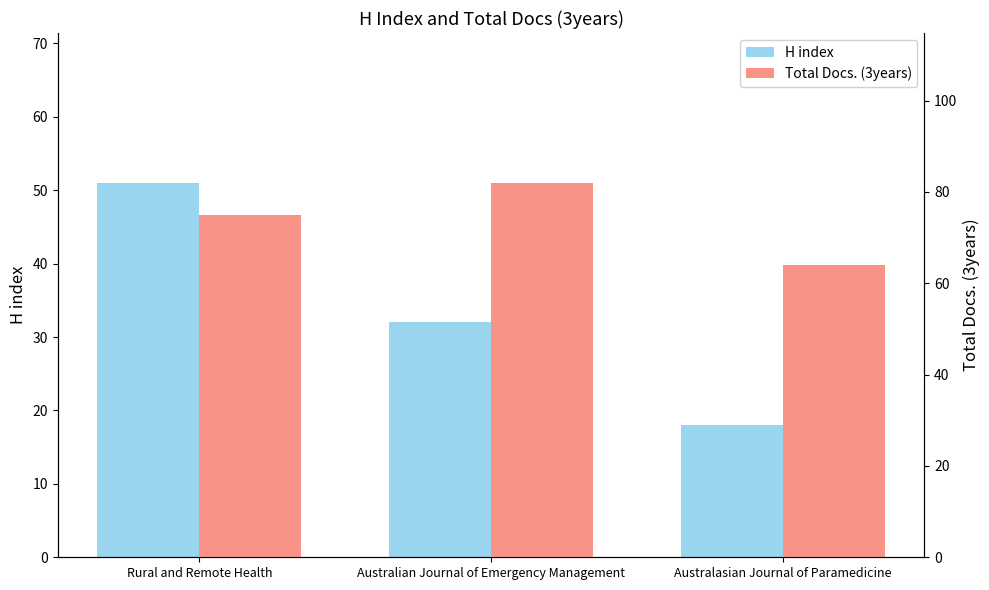

Are the bars grouped side by side (vs. stacked)?

Yes